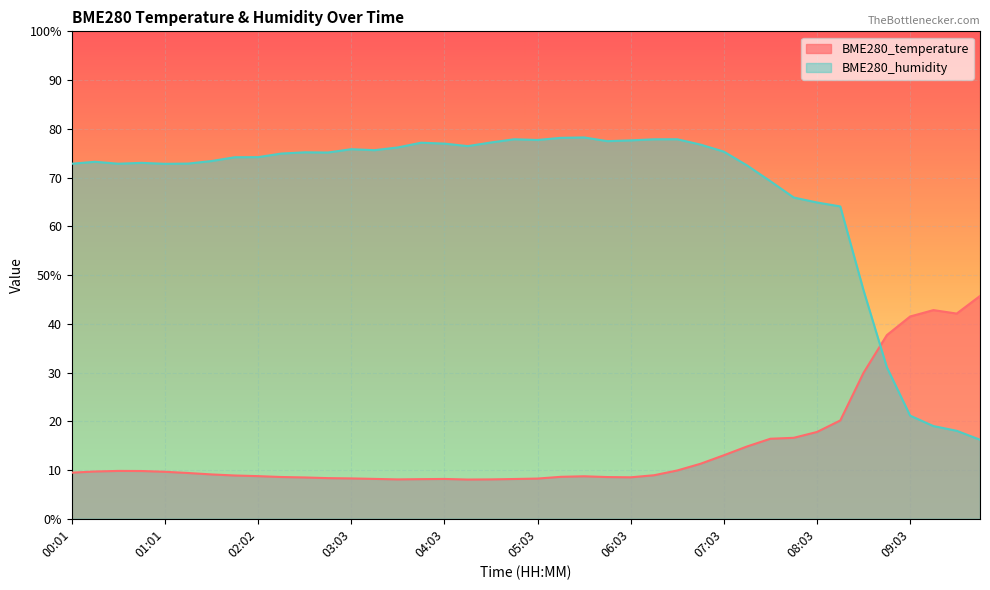

Count the number of data series in this chart.

2